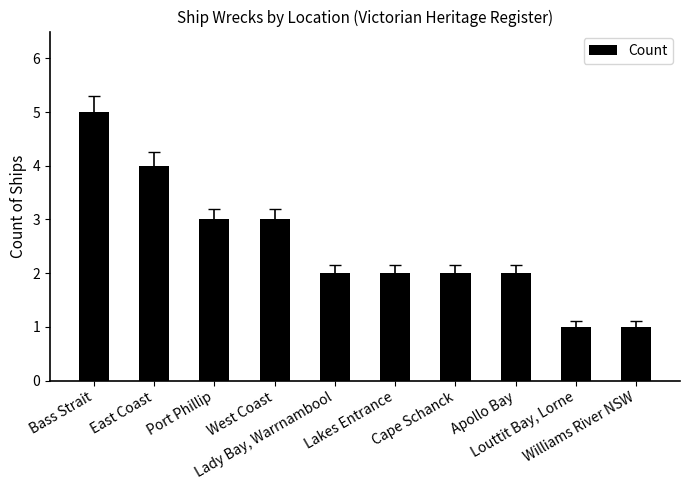

What is the sum of all values?

25